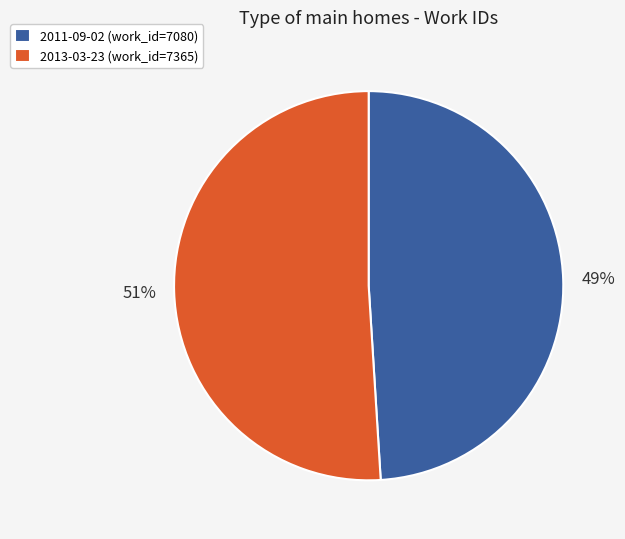

What percentage is the 2013-03-23 slice, to the nearest percent?

51%